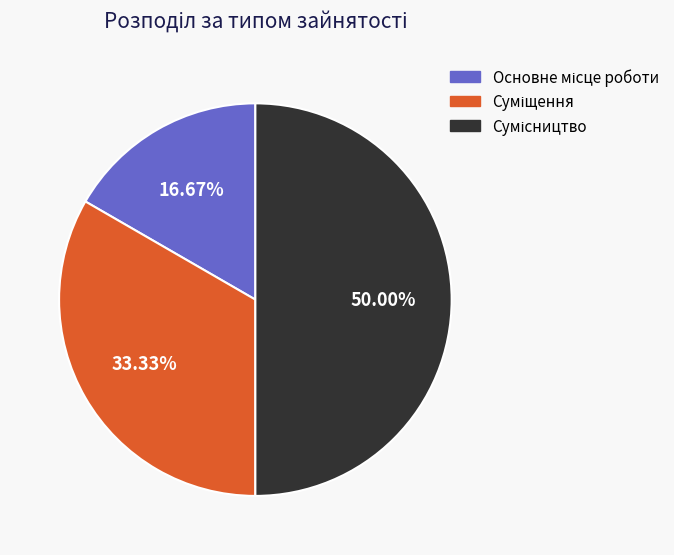

To the nearest percent, what is the difference between the Суміщення and Основне місце роботи slice percentages?

17%